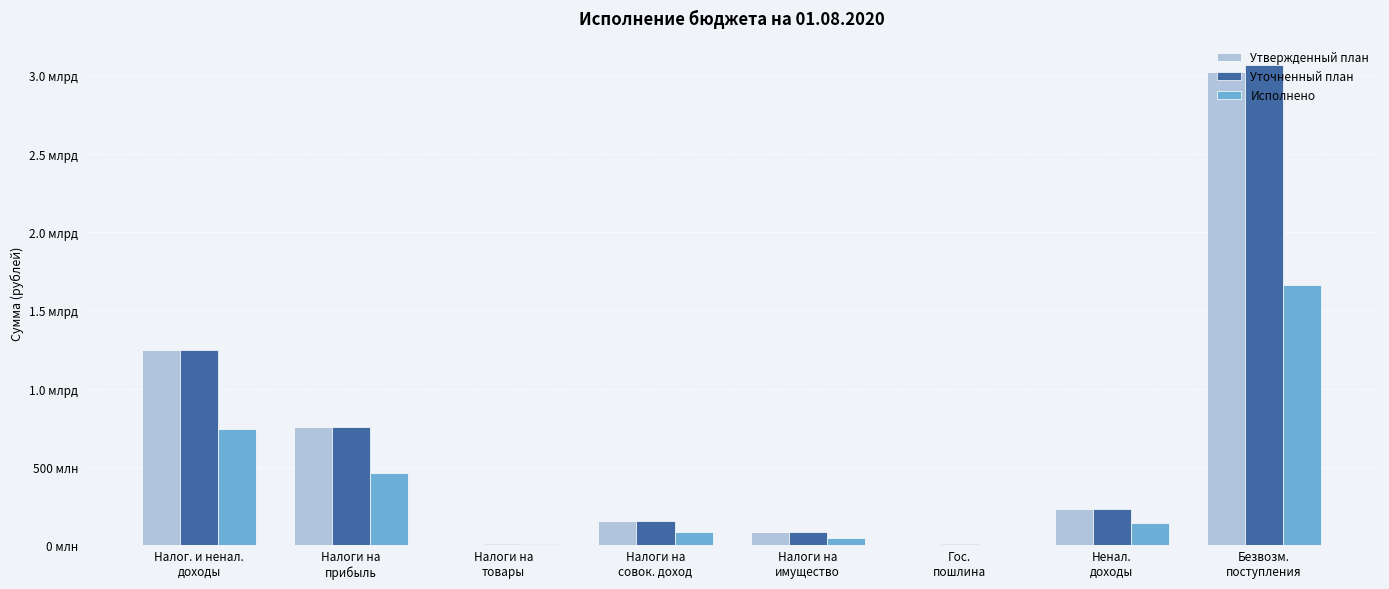

Reading left to right, transcribe all the data shown in this chart.

Утвержденный план: 1247213000.0	756861900.0	11535600.0	154122000.0	88195200.0	6004000.0	230494300.0	3022227733.8
Уточненный план: 1247213000.0	756861900.0	11535600.0	154122000.0	88195200.0	6004000.0	230494300.0	3066980777.8
Исполнено: 743914846.0	459168891.0	6117519.6	85011227.8	49615068.9	4457185.3	139544953.3	1663369798.3